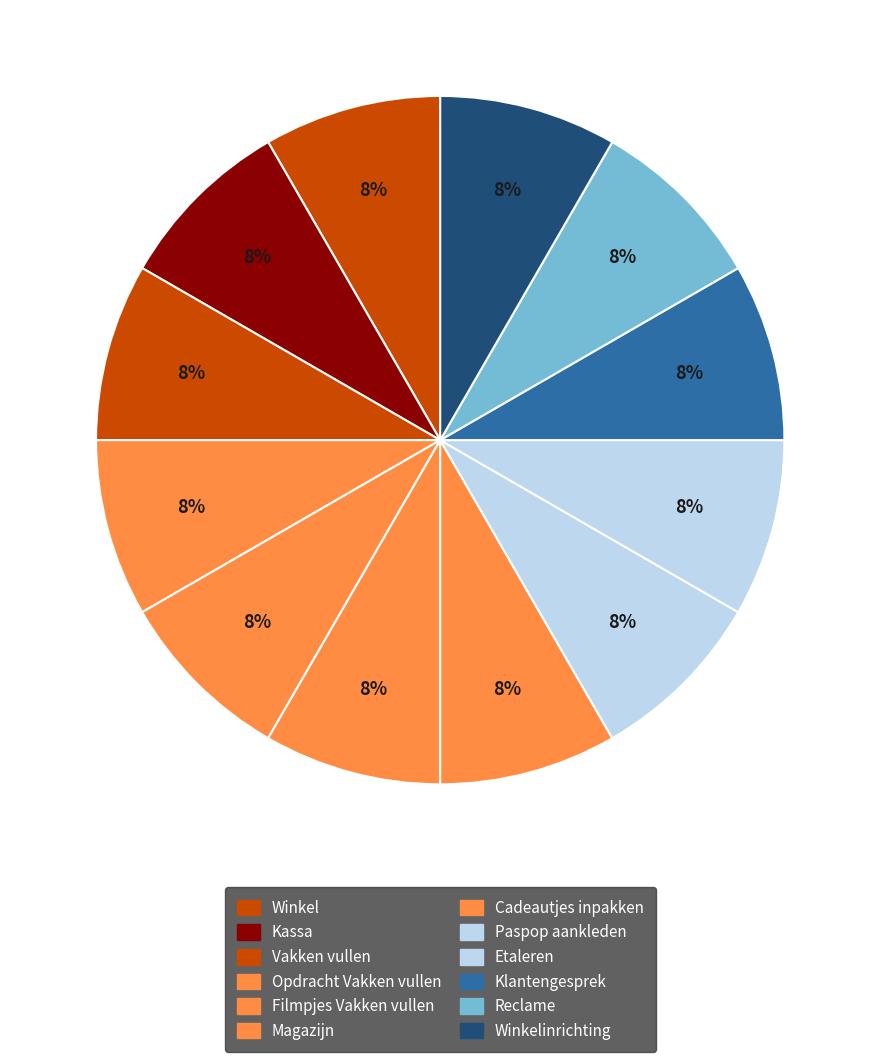

How many slices are in this pie chart?

12